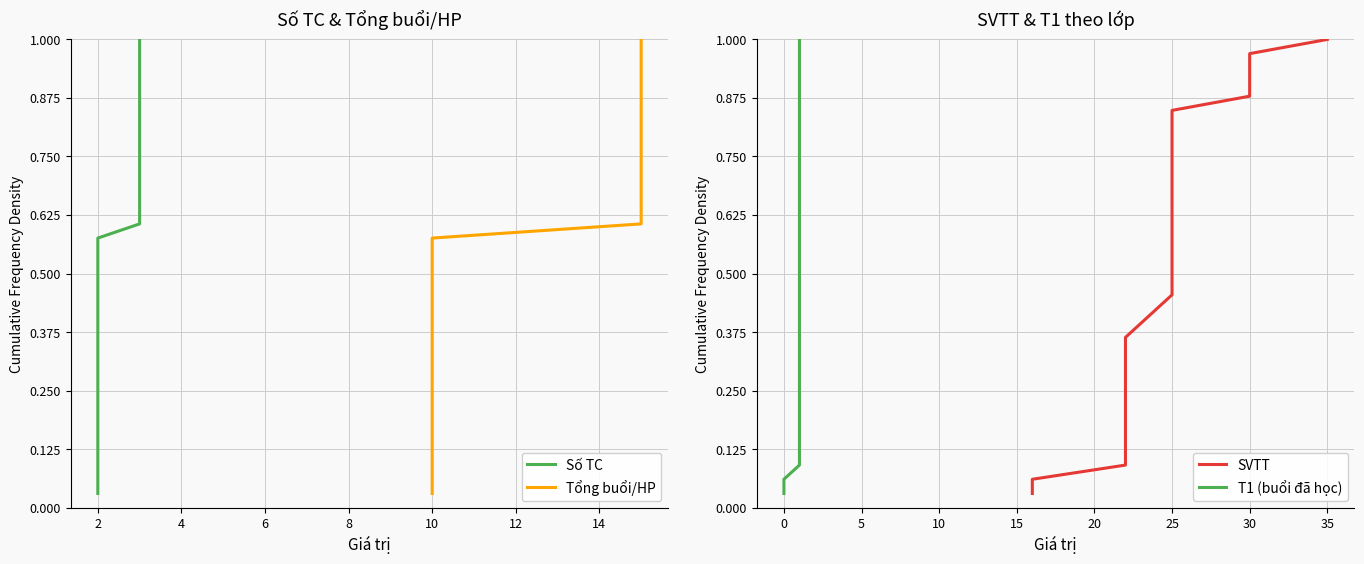

True or false: Số TC and SVTT intersect in this chart.

False